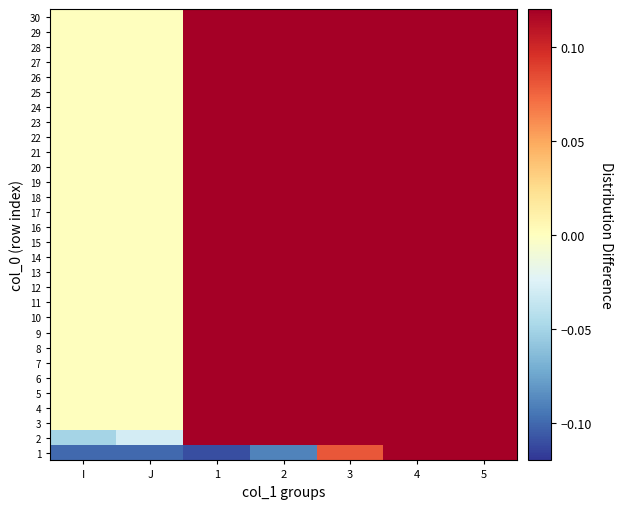

Reading left to right, extract all data points from this chart.

1: I=-0.1	J=-0.1	1=-0.1	2=-0.1	3=0.1	4=0.1	5=0.1
2: I=-0.1	J=-0.0	1=0.1	2=0.1	3=0.1	4=0.1	5=0.1
3: I=0.0	J=0.0	1=0.1	2=0.1	3=0.1	4=0.1	5=0.1
4: I=0.0	J=0.0	1=0.1	2=0.1	3=0.1	4=0.1	5=0.1
5: I=0.0	J=0.0	1=0.1	2=0.1	3=0.1	4=0.1	5=0.1
6: I=0.0	J=0.0	1=0.1	2=0.1	3=0.1	4=0.1	5=0.1
7: I=0.0	J=0.0	1=0.1	2=0.1	3=0.1	4=0.1	5=0.1
8: I=0.0	J=0.0	1=0.1	2=0.1	3=0.1	4=0.1	5=0.1
9: I=0.0	J=0.0	1=0.1	2=0.1	3=0.1	4=0.1	5=0.1
10: I=0.0	J=0.0	1=0.1	2=0.1	3=0.1	4=0.1	5=0.1
11: I=0.0	J=0.0	1=0.1	2=0.1	3=0.1	4=0.1	5=0.1
12: I=0.0	J=0.0	1=0.1	2=0.1	3=0.1	4=0.1	5=0.1
13: I=0.0	J=0.0	1=0.1	2=0.1	3=0.1	4=0.1	5=0.1
14: I=0.0	J=0.0	1=0.1	2=0.1	3=0.1	4=0.1	5=0.1
15: I=0.0	J=0.0	1=0.1	2=0.1	3=0.1	4=0.1	5=0.1
16: I=0.0	J=0.0	1=0.1	2=0.1	3=0.1	4=0.1	5=0.1
17: I=0.0	J=0.0	1=0.1	2=0.1	3=0.1	4=0.1	5=0.1
18: I=0.0	J=0.0	1=0.1	2=0.1	3=0.1	4=0.1	5=0.1
19: I=0.0	J=0.0	1=0.1	2=0.1	3=0.1	4=0.1	5=0.1
20: I=0.0	J=0.0	1=0.1	2=0.1	3=0.1	4=0.1	5=0.1
21: I=0.0	J=0.0	1=0.1	2=0.1	3=0.1	4=0.1	5=0.1
22: I=0.0	J=0.0	1=0.1	2=0.1	3=0.1	4=0.1	5=0.1
23: I=0.0	J=0.0	1=0.1	2=0.1	3=0.1	4=0.1	5=0.1
24: I=0.0	J=0.0	1=0.1	2=0.1	3=0.1	4=0.1	5=0.1
25: I=0.0	J=0.0	1=0.1	2=0.1	3=0.1	4=0.1	5=0.1
26: I=0.0	J=0.0	1=0.1	2=0.1	3=0.1	4=0.1	5=0.1
27: I=0.0	J=0.0	1=0.1	2=0.1	3=0.1	4=0.1	5=0.1
28: I=0.0	J=0.0	1=0.1	2=0.1	3=0.1	4=0.1	5=0.1
29: I=0.0	J=0.0	1=0.1	2=0.1	3=0.1	4=0.1	5=0.1
30: I=0.0	J=0.0	1=0.1	2=0.1	3=0.1	4=0.1	5=0.1